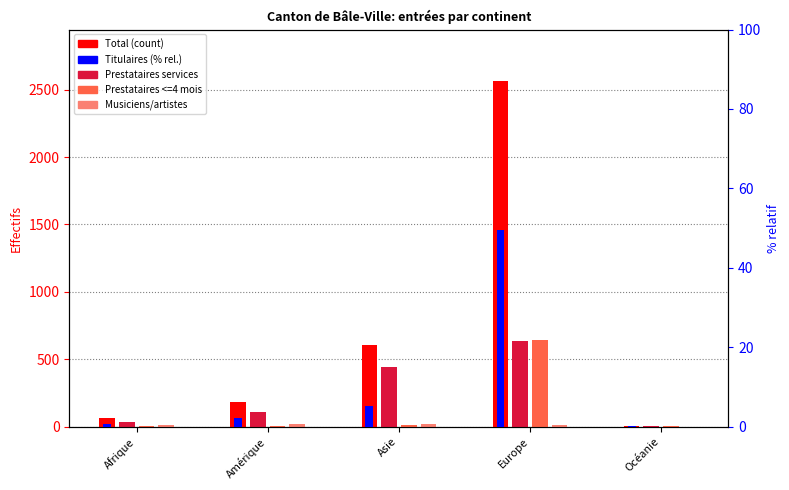

What is the minimum value for Prestataires services?

2.0